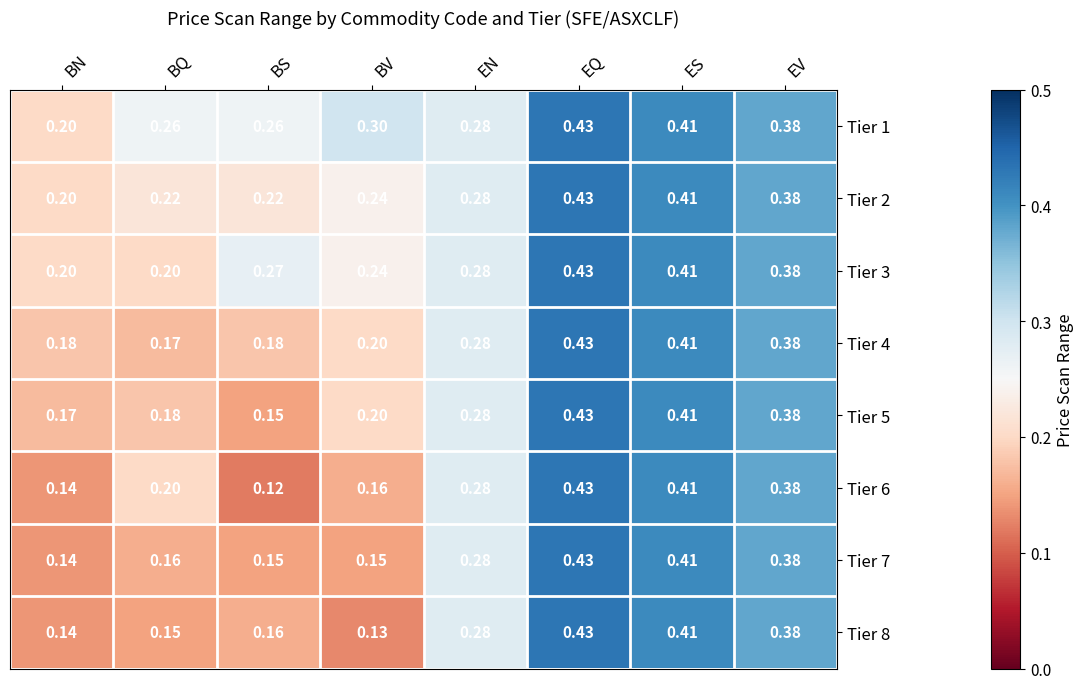

Where is Tier 4 nearest to the value 0?

BQ